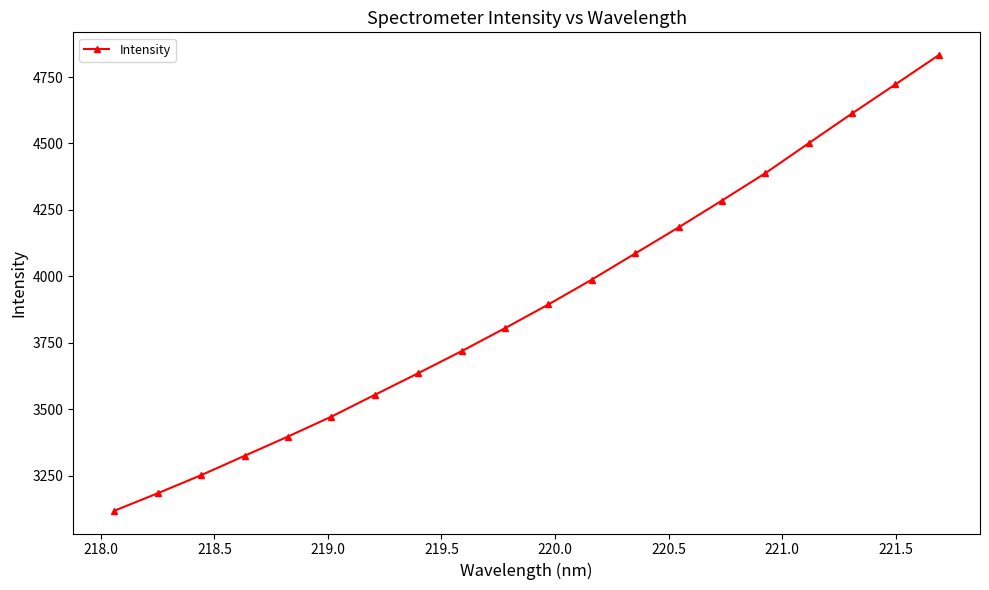

What is the minimum value shown in the chart?

3119.2